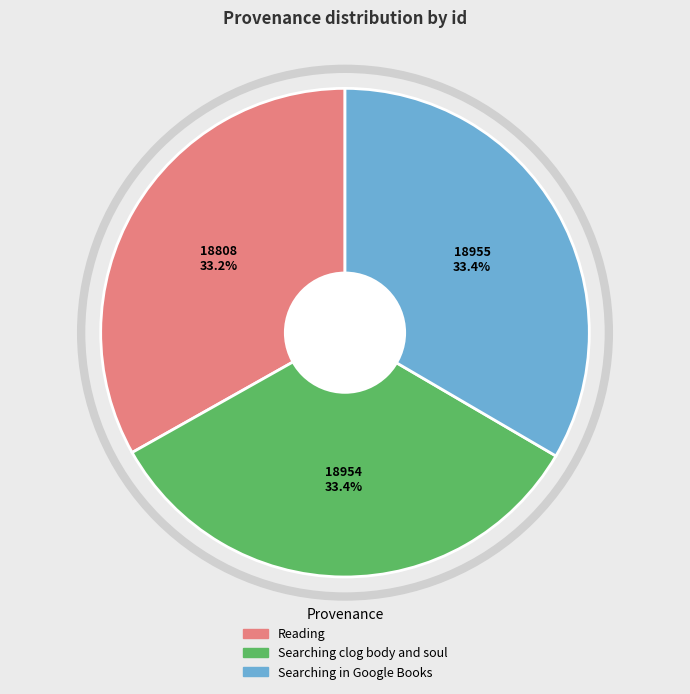

True or false: Reading accounts for 44% of the total.

False